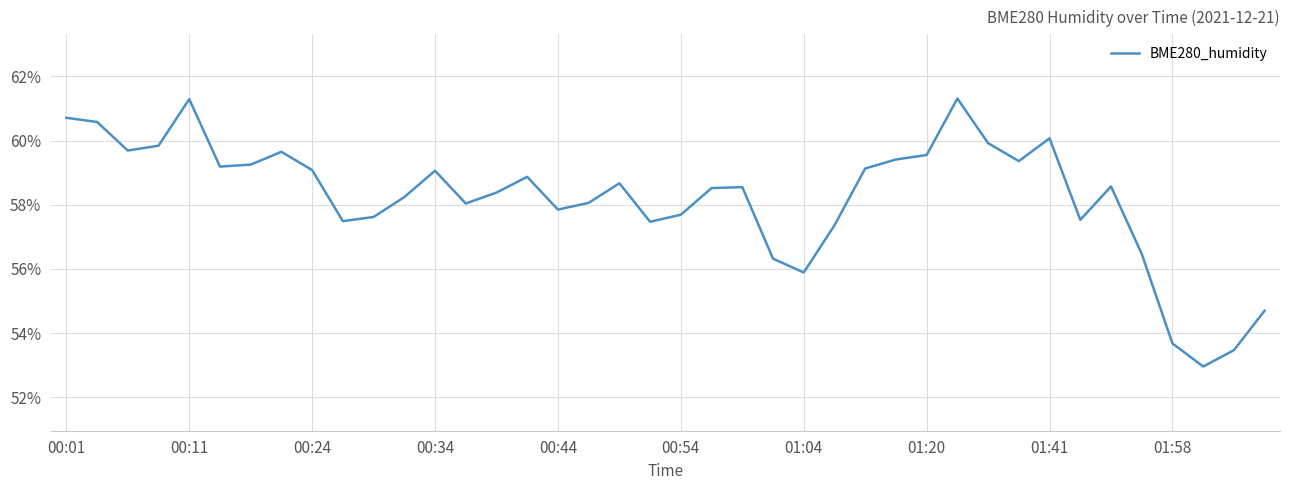

What is the greatest value displayed?

61.3